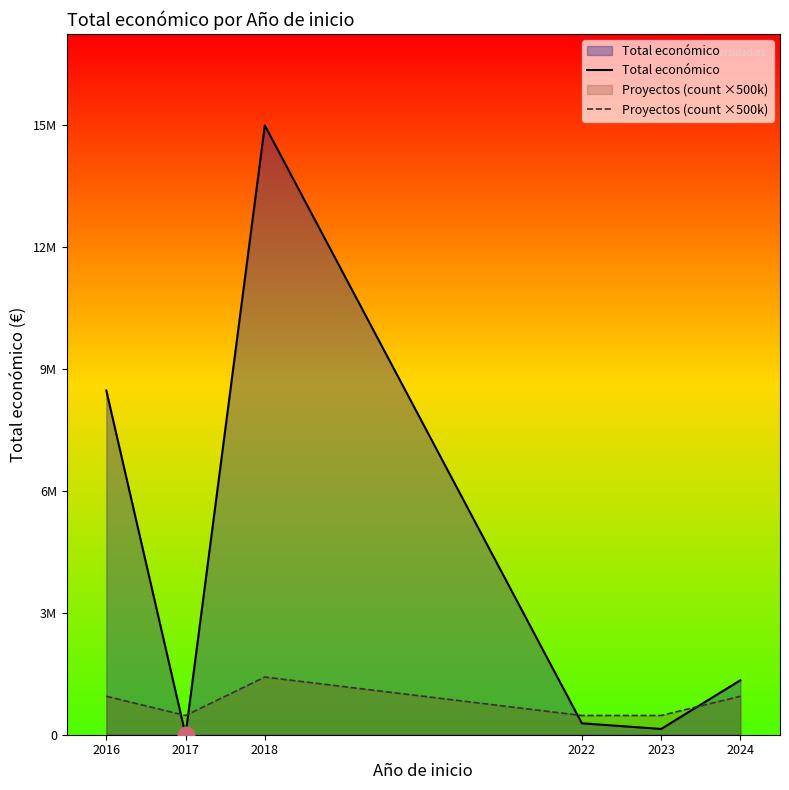

How many lines are shown in the chart?

2